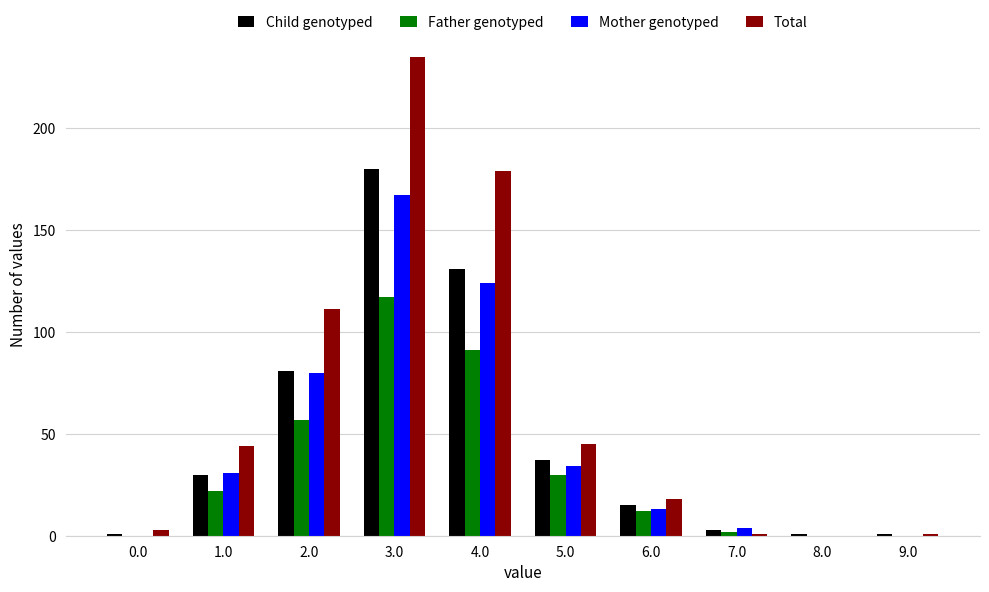

The value of Total at 6.0 is 18. True or false?

True